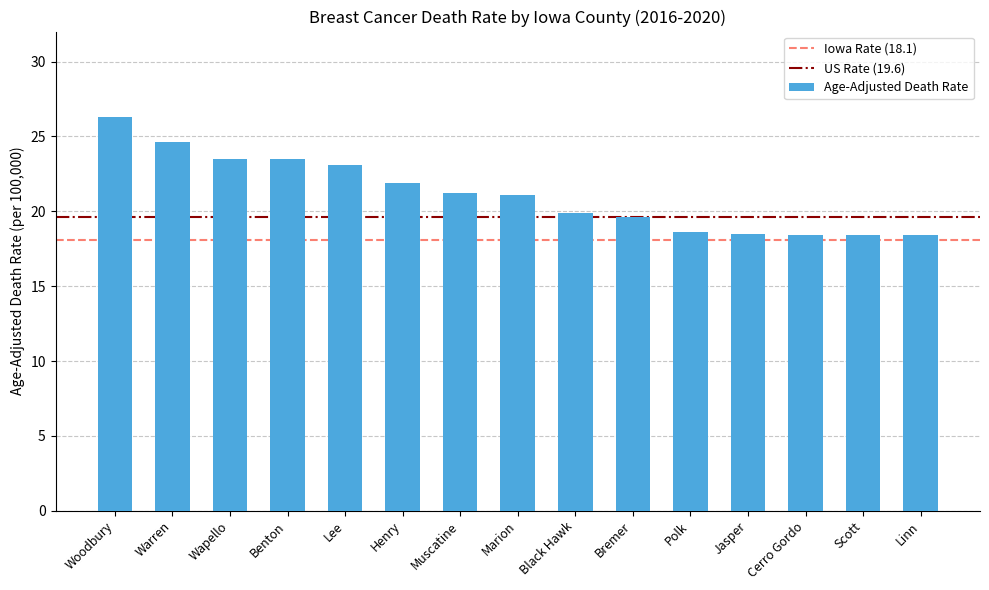

The value at Polk is 12.3. True or false?

False